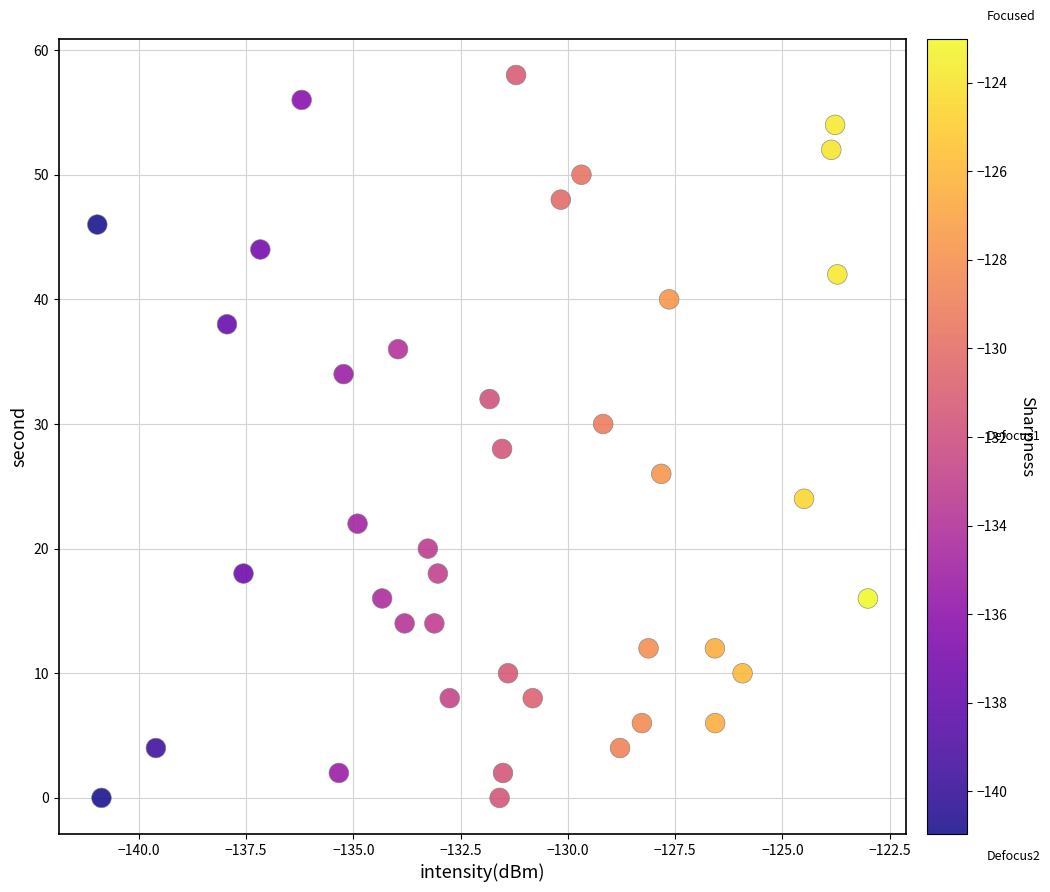

What is the range of Y values (max minus min)?

58